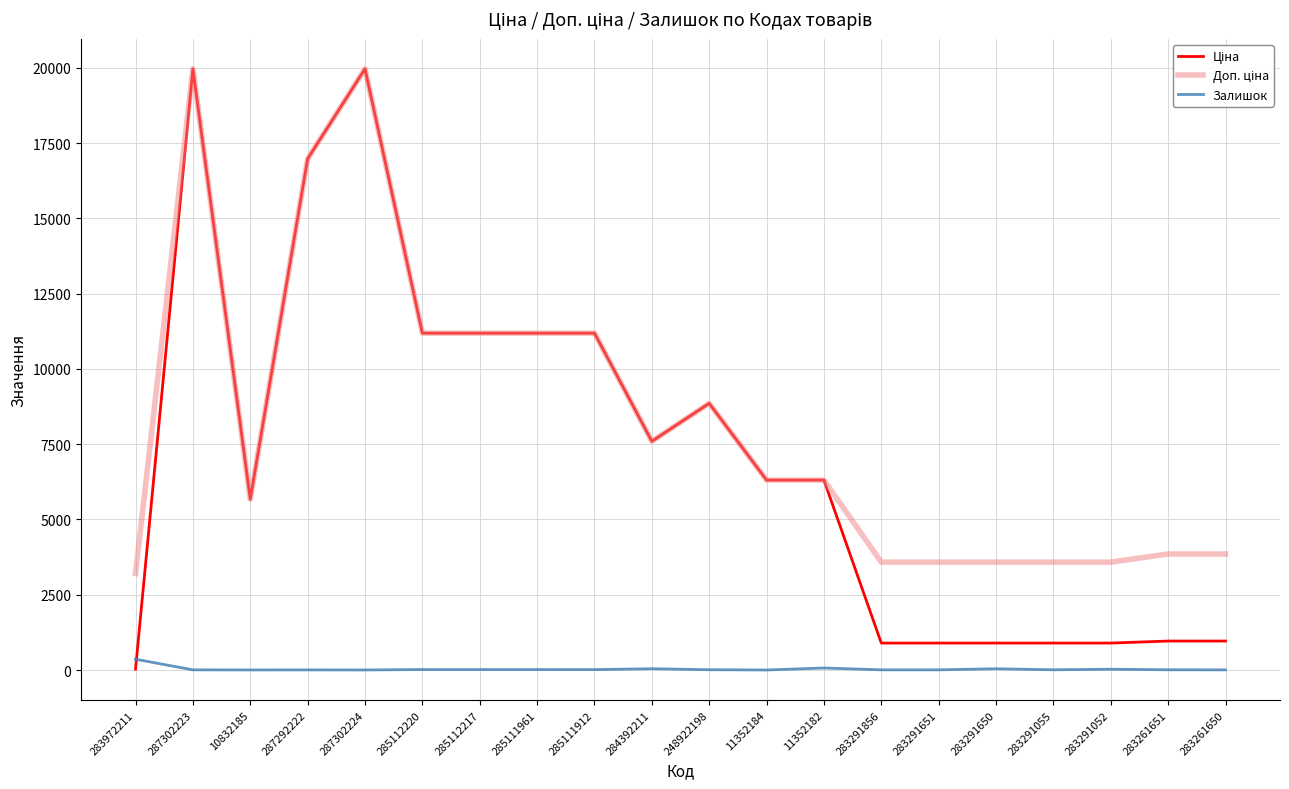

What is the greatest value displayed?

19964.2